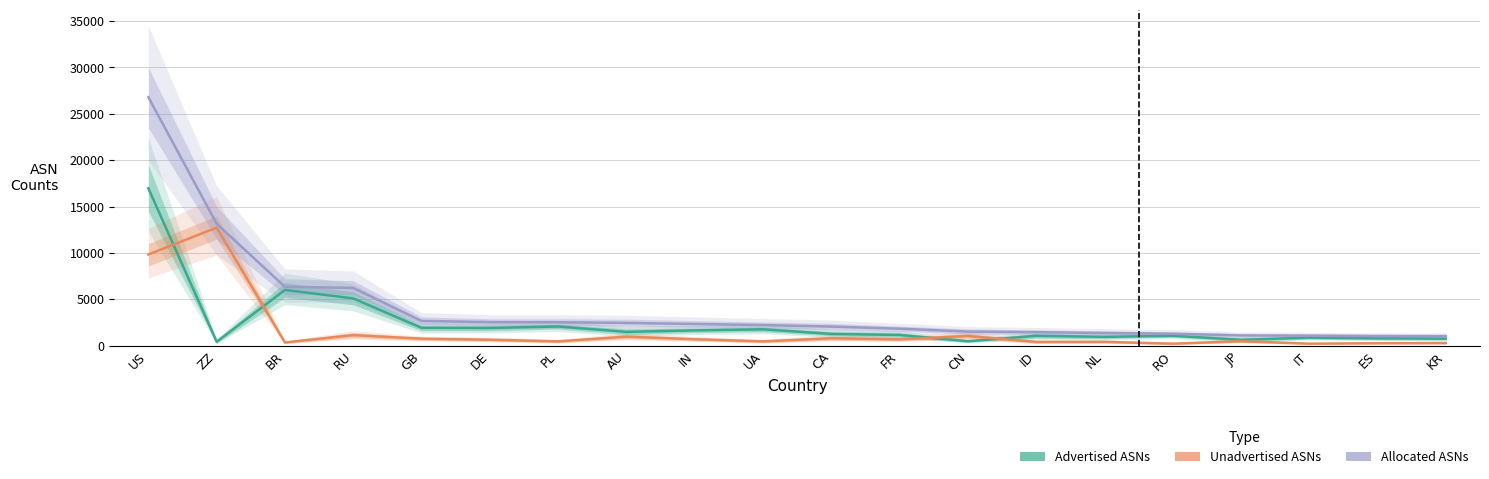

Which series has the largest total across all categories?

Allocated ASNs